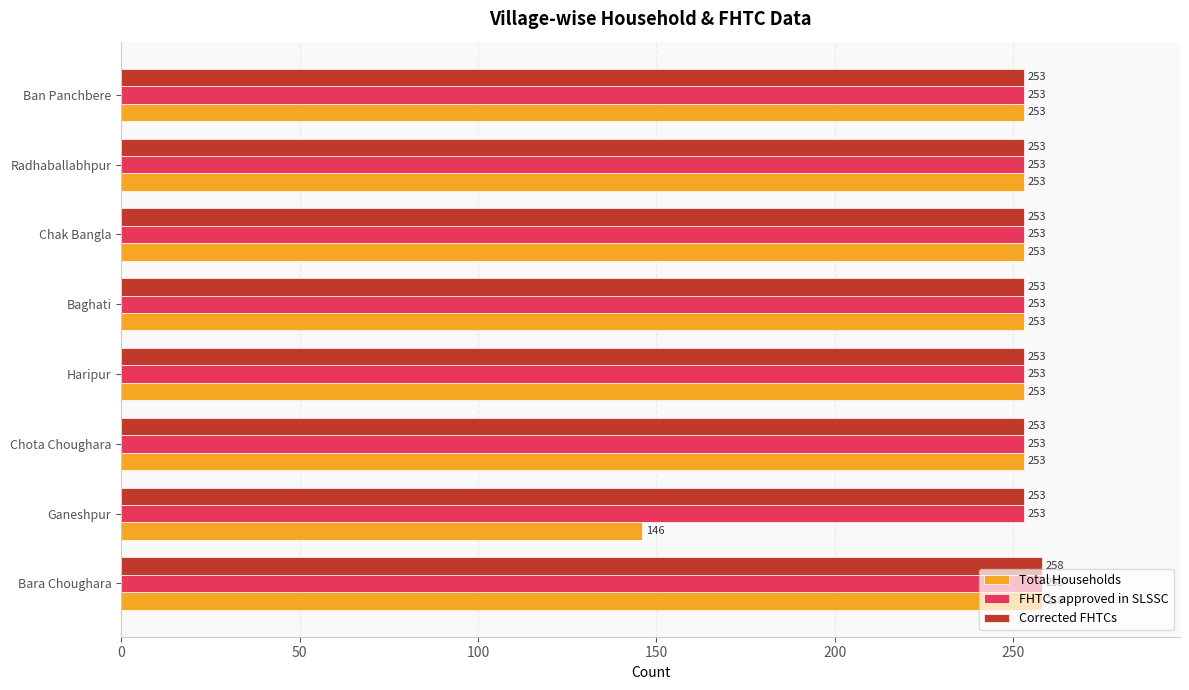

True or false: Corrected FHTCs has a value of 104 at Baghati.

False